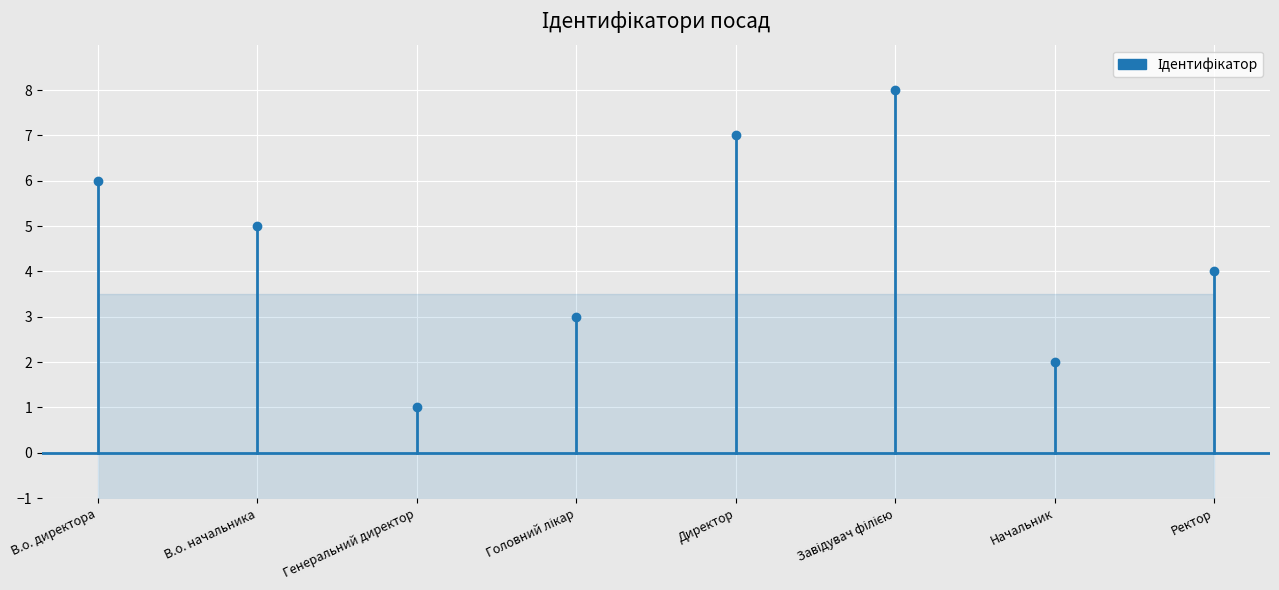

How many distinct data groups are displayed?

1